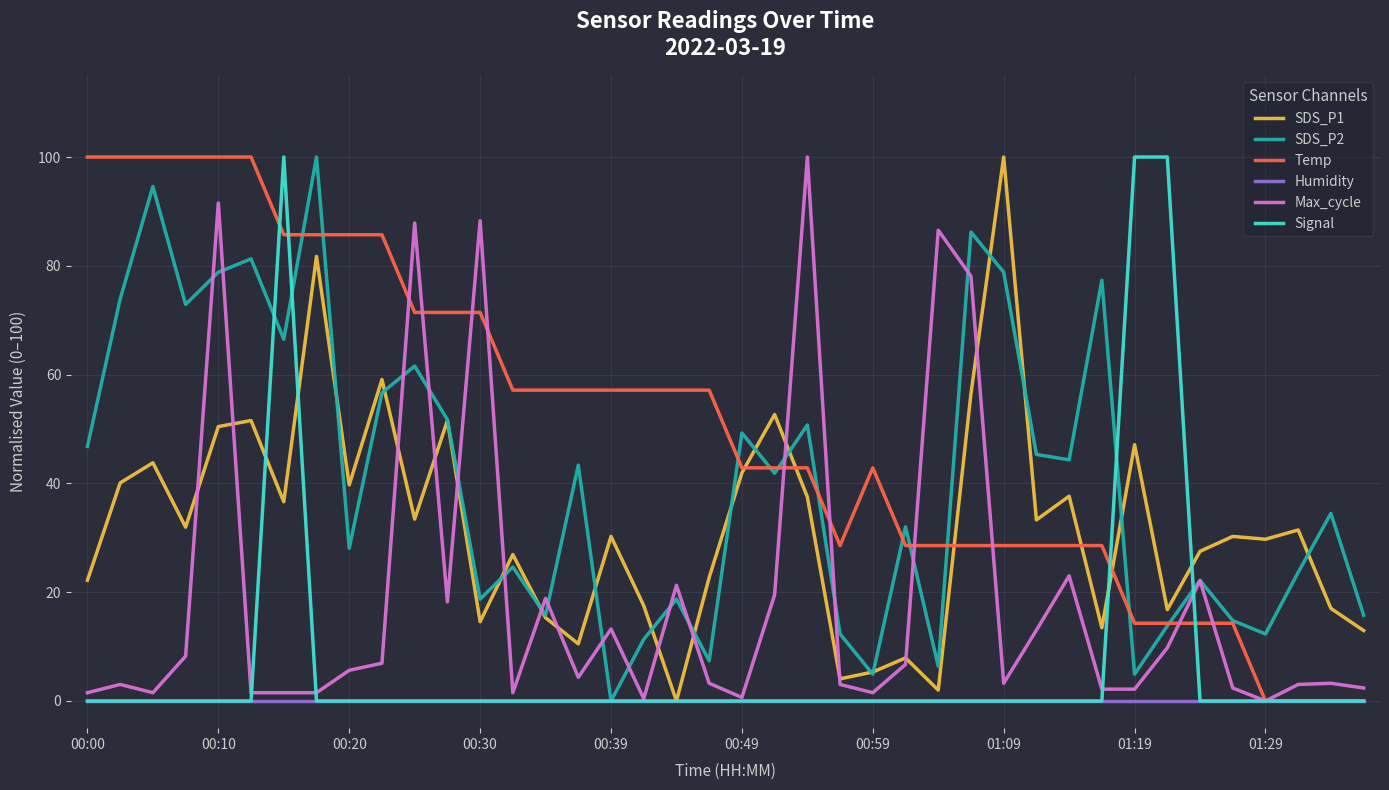

How many values in the SDS_P2 series exceed 41?

20